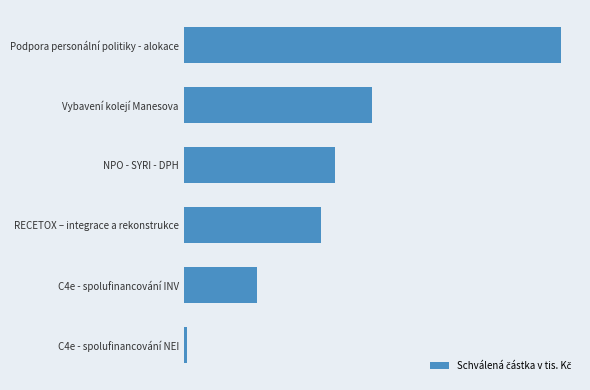

Does the chart contain any negative values?

No